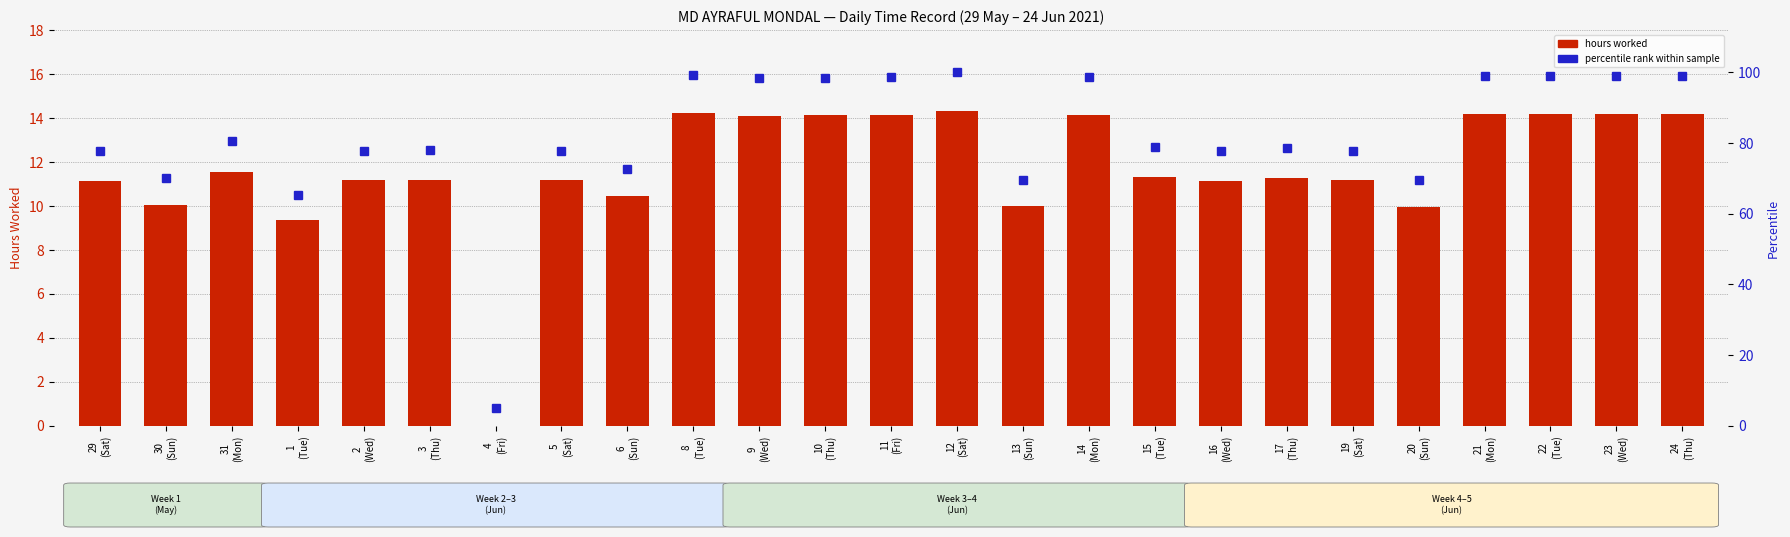

Does the chart contain any negative values?

No